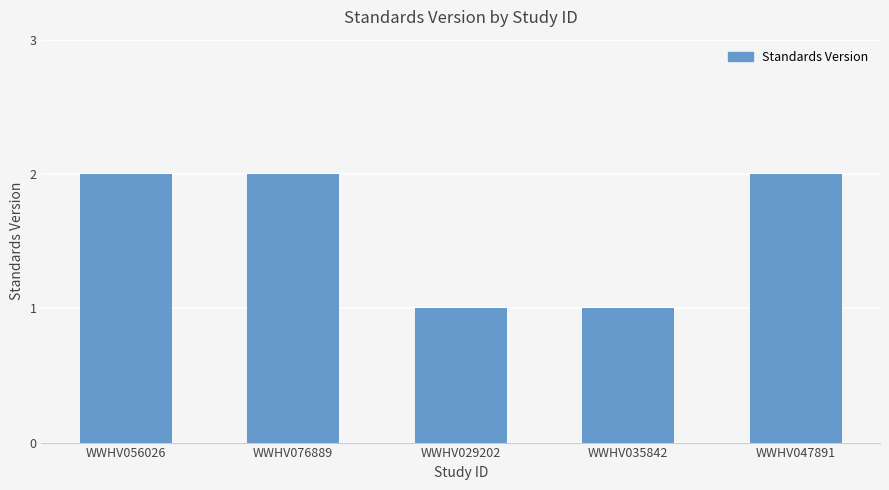

Reading left to right, list all the values displayed in this chart.

2	2	1	1	2